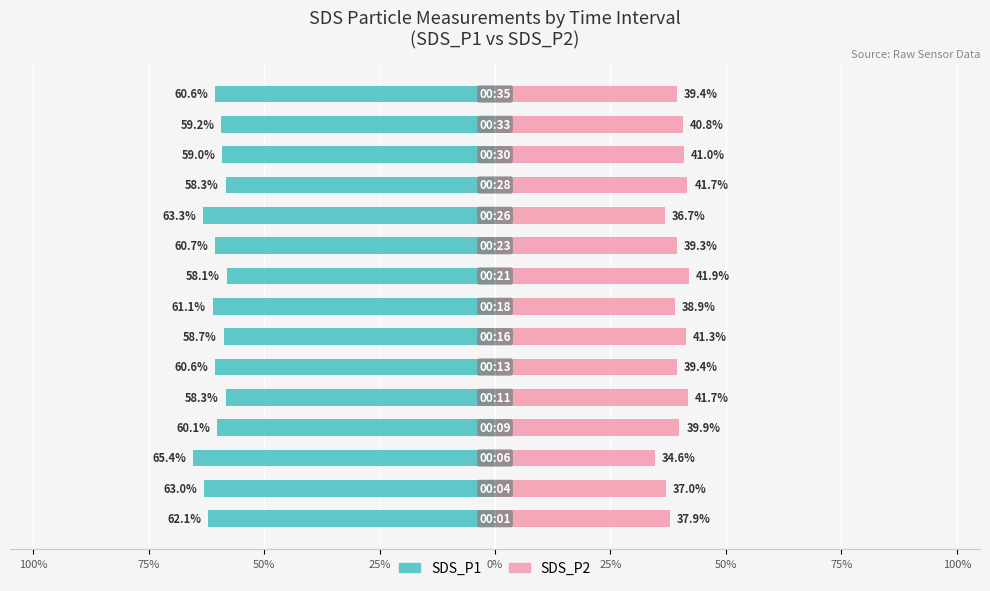

How many values in the SDS_P1 series are below -60?

9